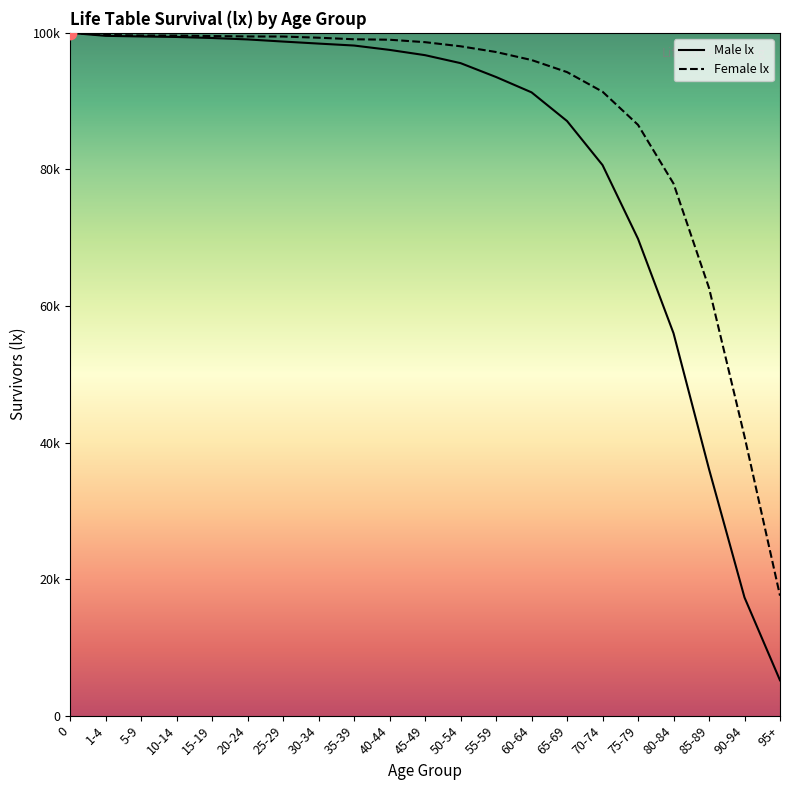

At how many categories does at least one series exceed 29732?

20